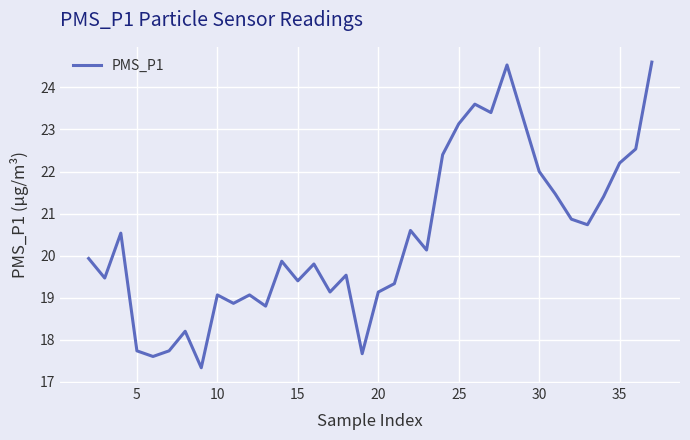

What is the difference between the maximum and minimum values?

7.3